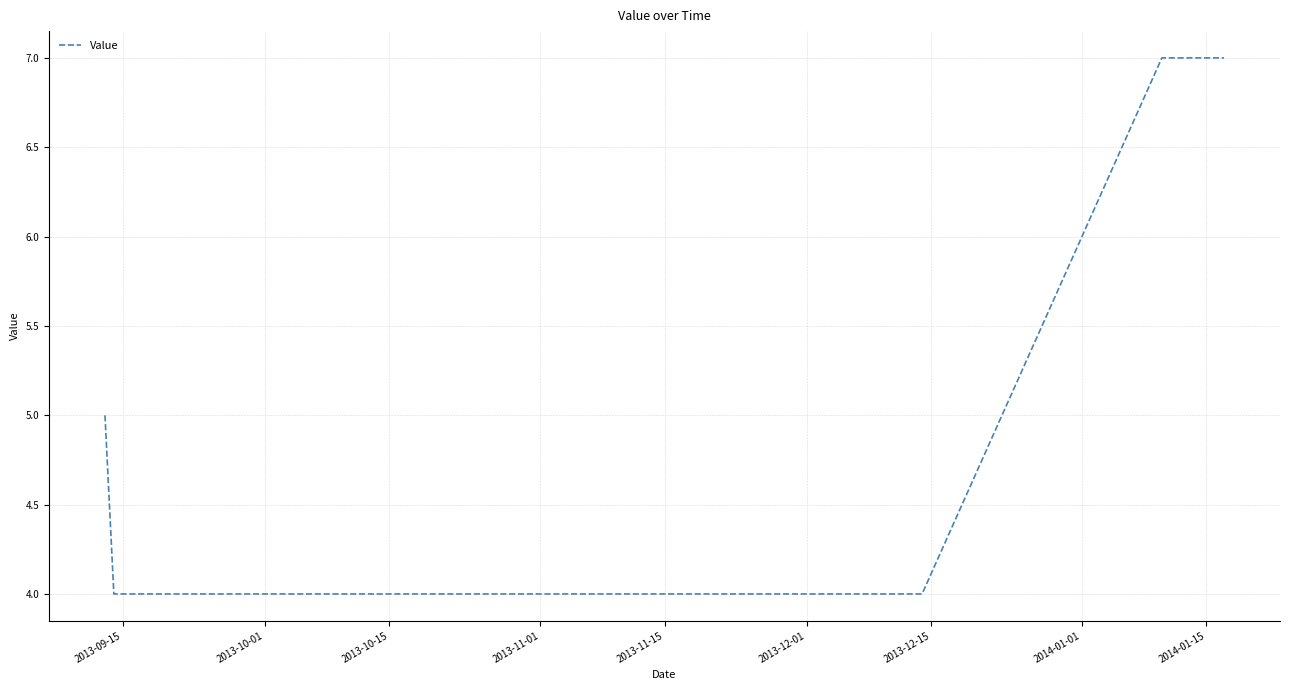

What is the smallest value displayed?

4